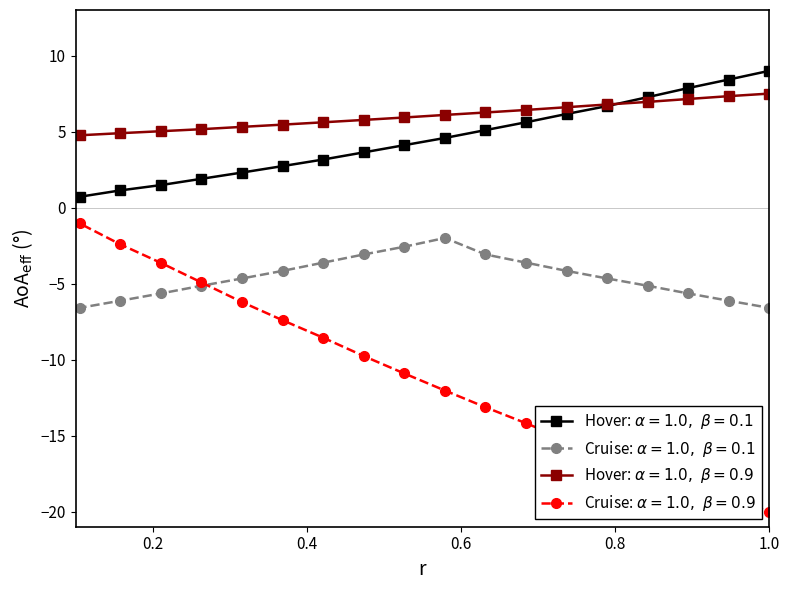

Count the number of data series in this chart.

4